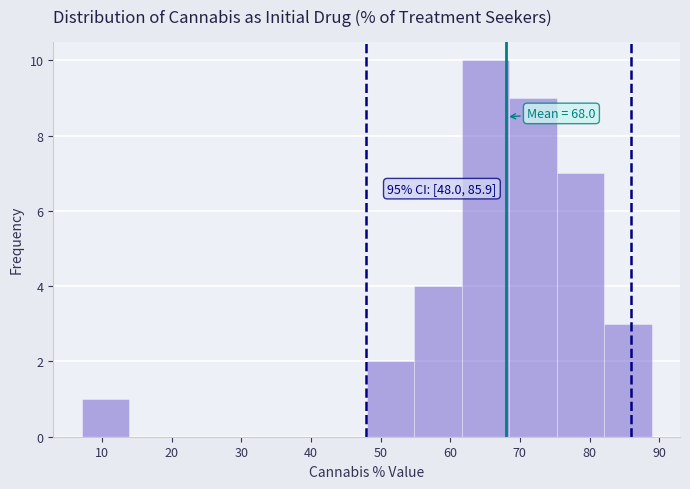

Which range on the x-axis has the tallest bar?

62 to 68